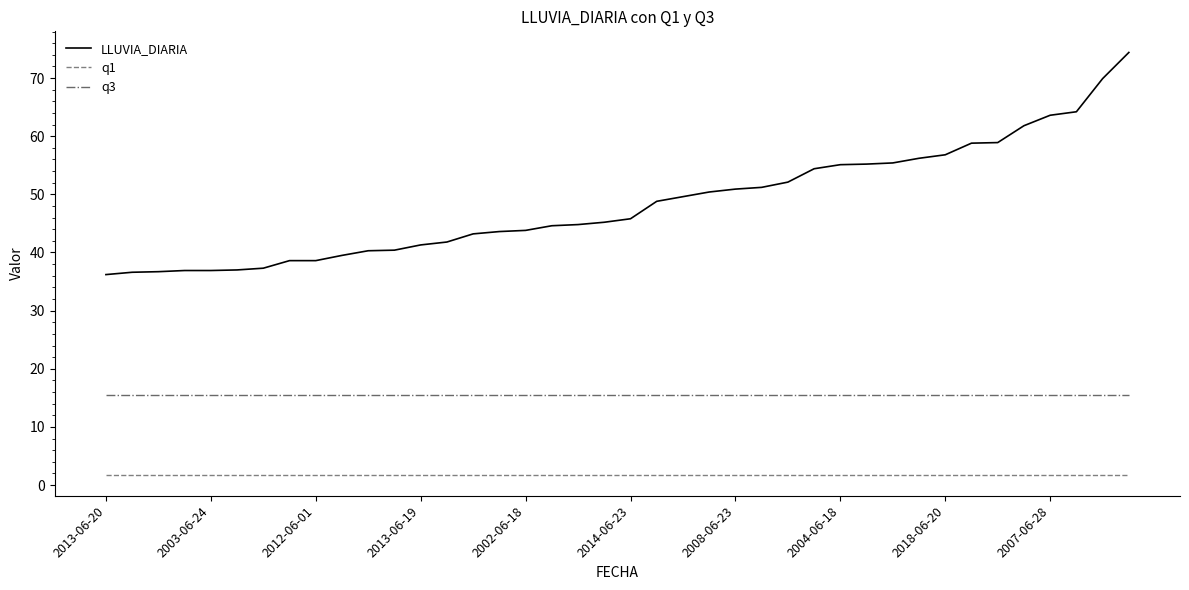

Which series has the largest total across all categories?

LLUVIA_DIARIA